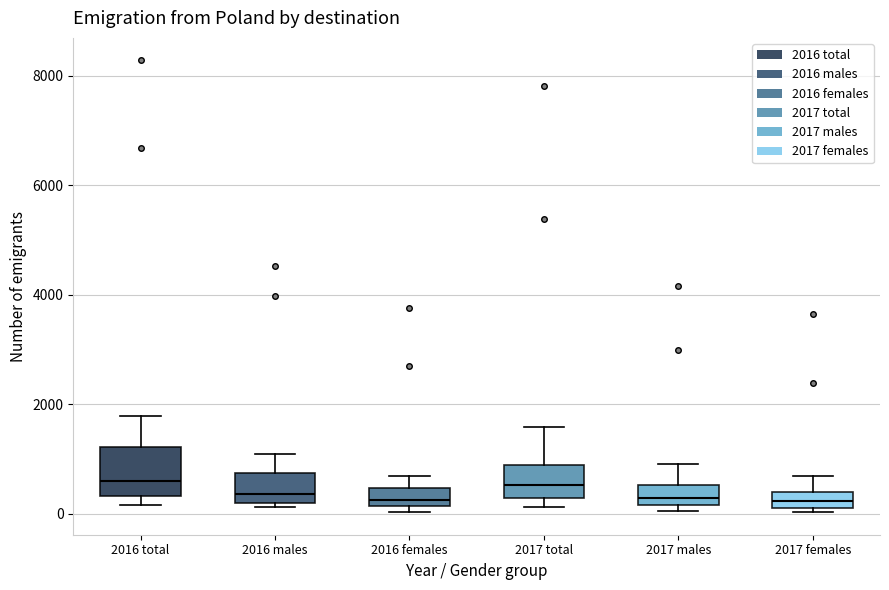

Comparing the boxes themselves (not the whiskers), which one is the tallest?

2016 total